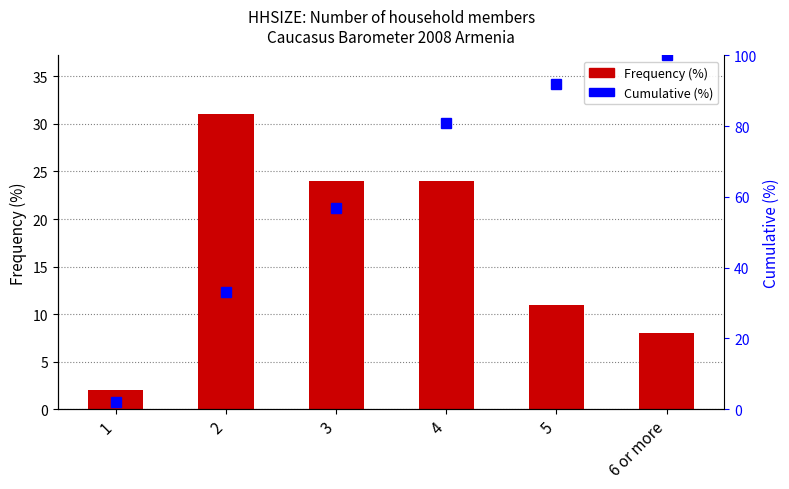

What is the difference between the Cumulative (%) values at 4 and 1?

79